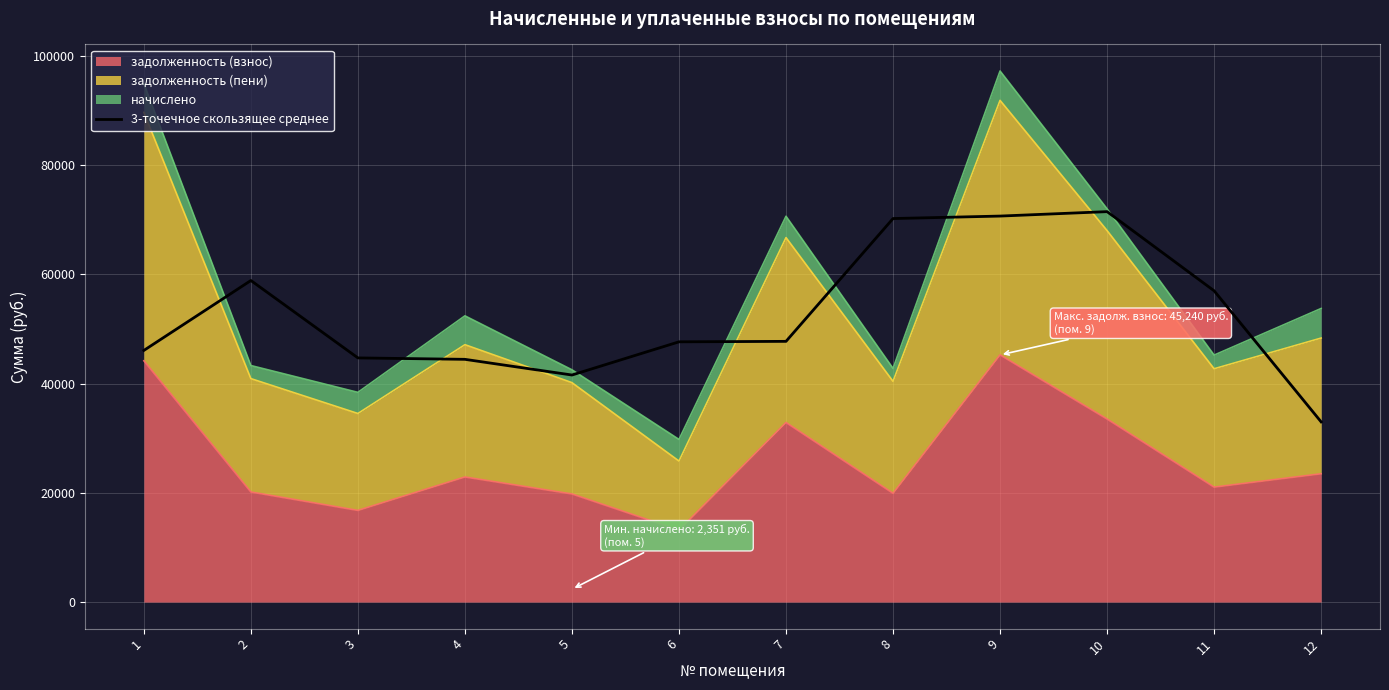

Approximately how many times larger is the value at 10 compared to 7?

1.5